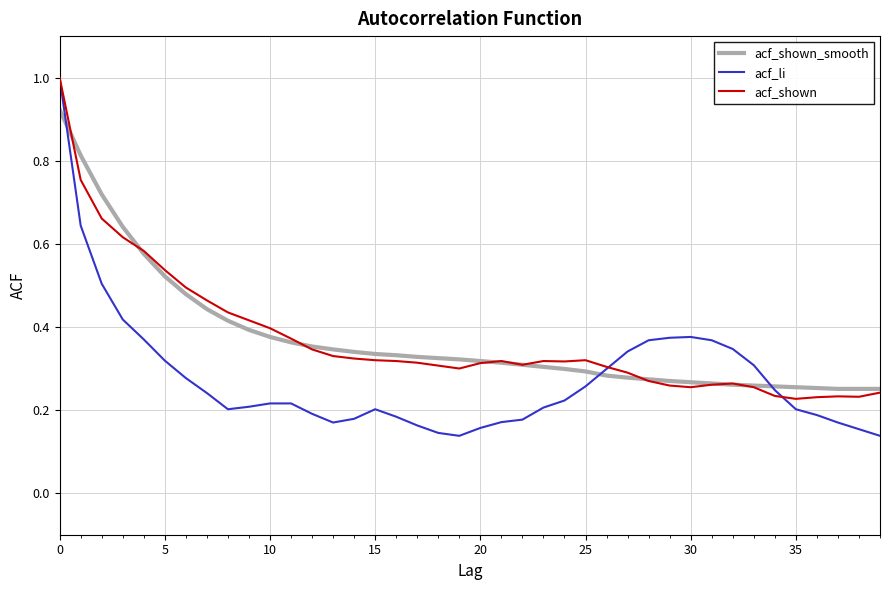

Which series has the largest range (max minus min)?

acf_li